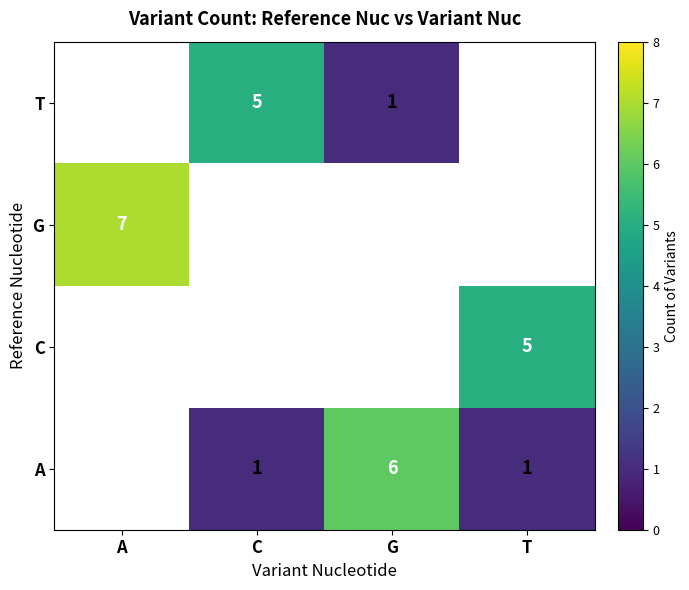

What is the spread (max minus min) of values at C?

4.0